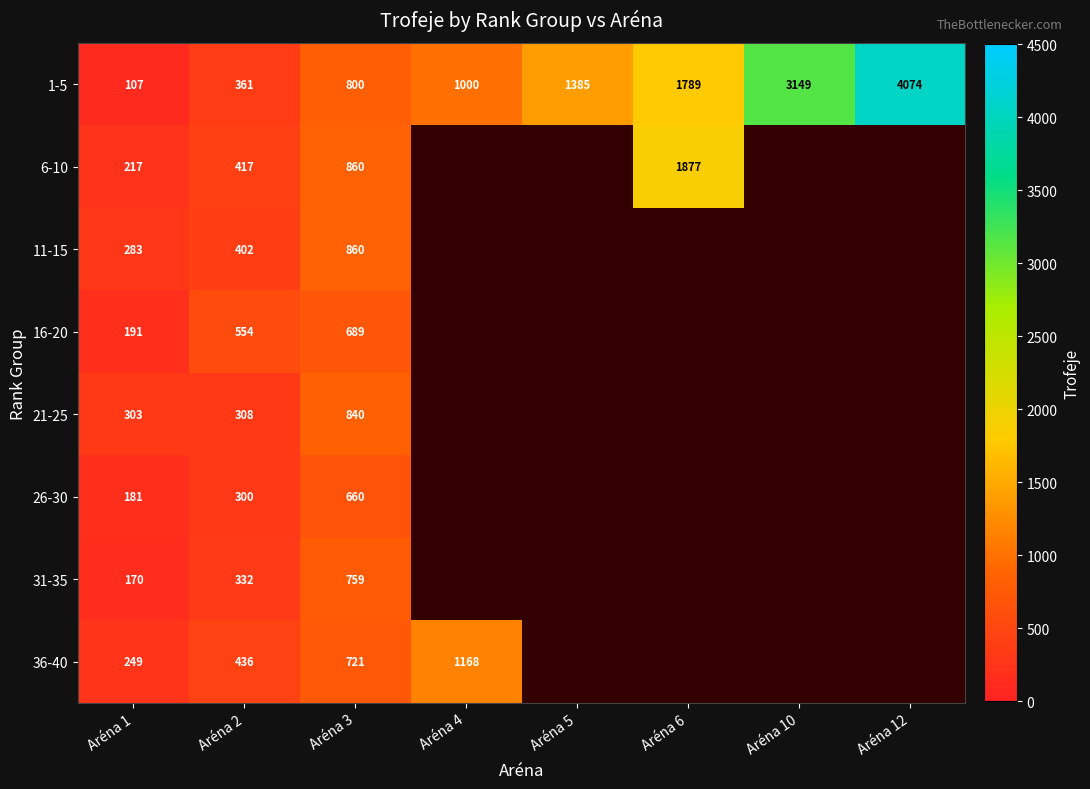

What is the difference between the highest and lowest values at Aréna 1?

196